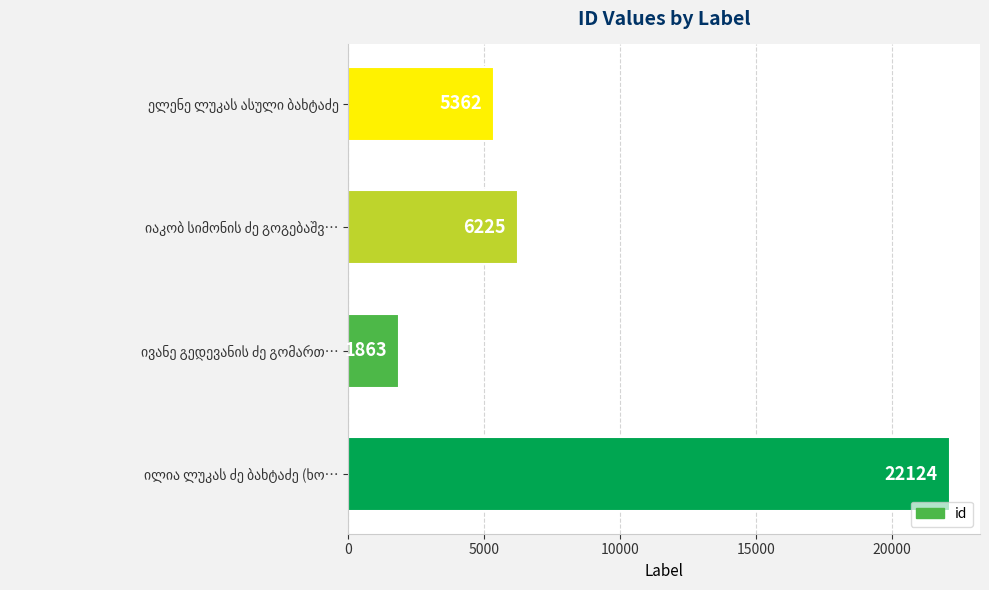

What is the average value?

8894